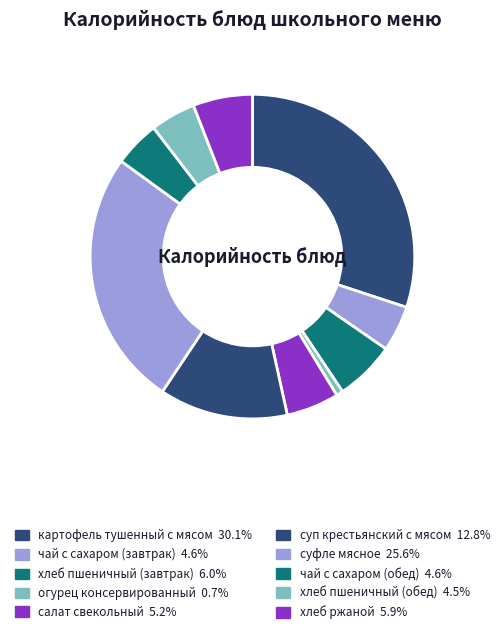

Combined, what portion of the pie is чай с сахаром (завтрак) and суфле мясное?

30.2%